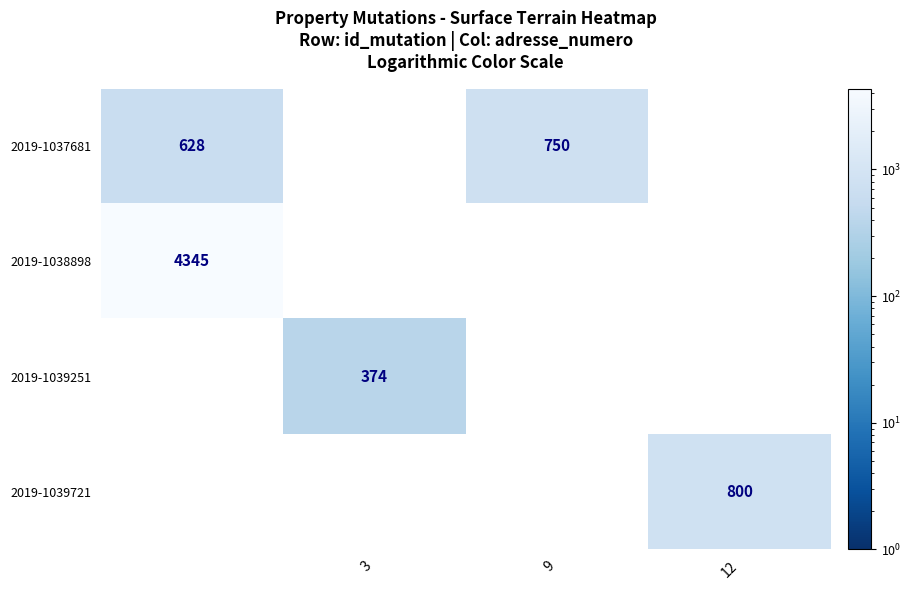

True or false: 2019-1039251 has a value of 209 at 3.

False